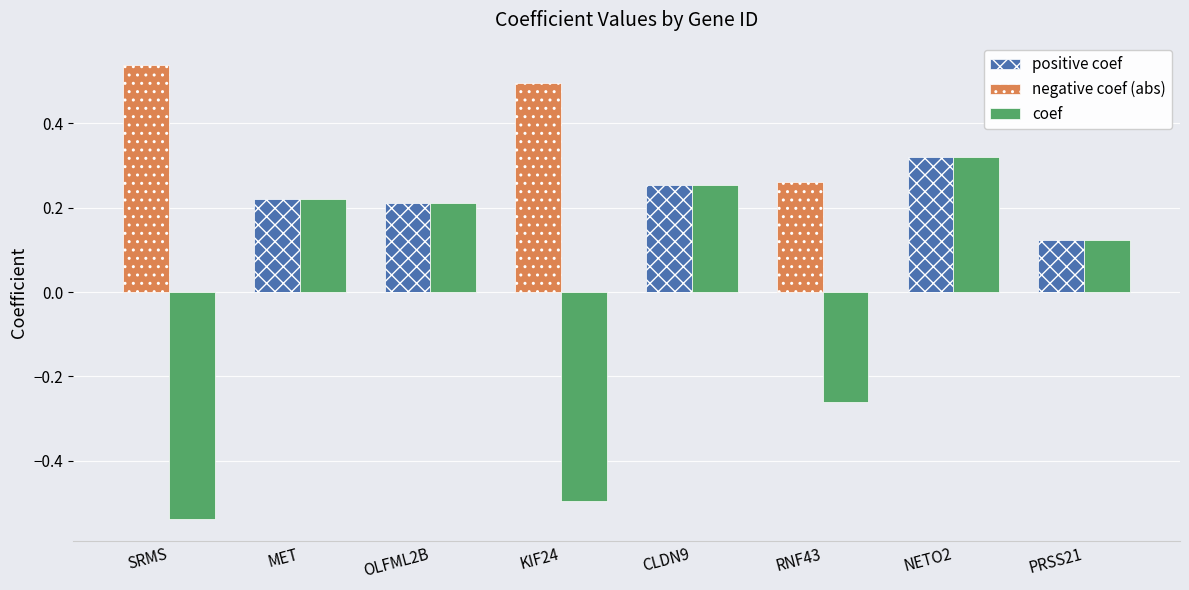

Which category has the highest value across all series?

SRMS